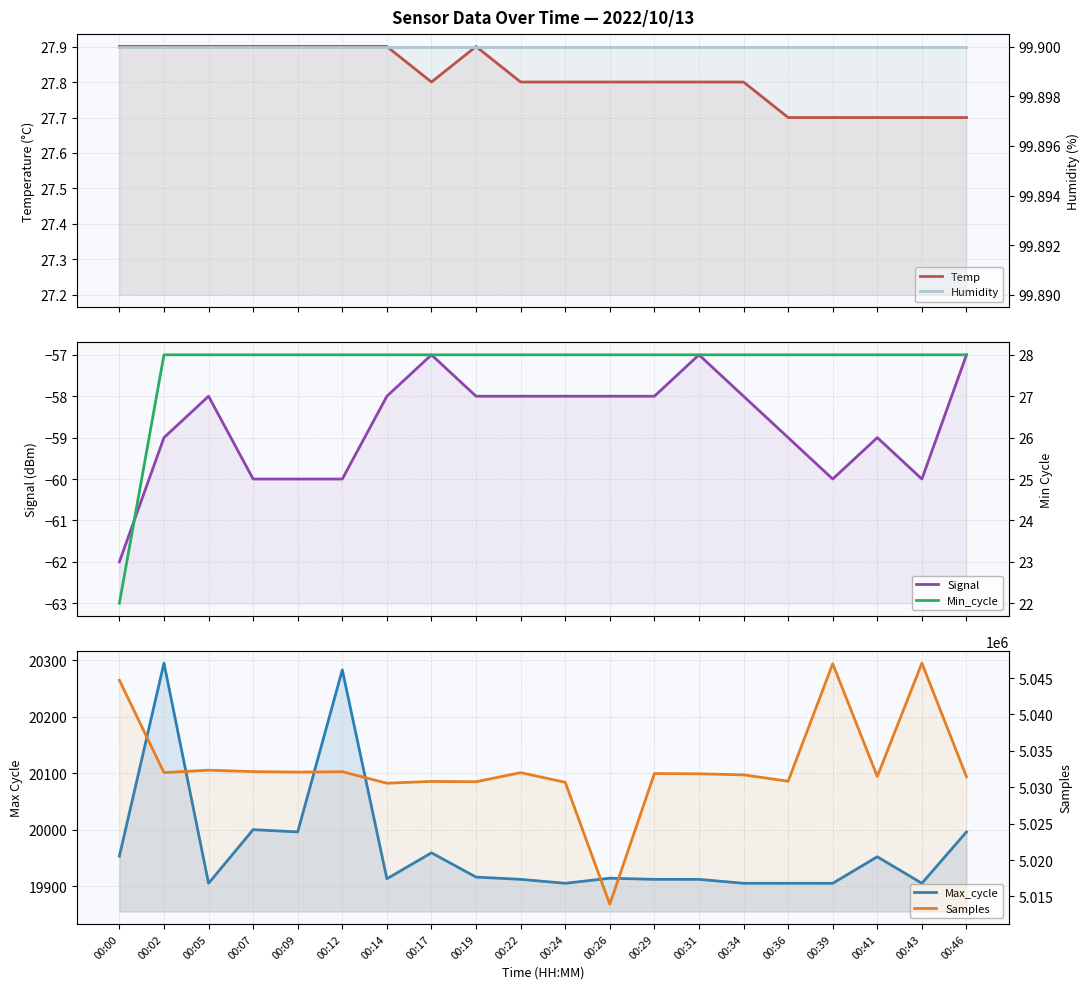

Reading right to left, list all the values displayed in this chart.

Temp: 27.7	27.7	27.7	27.7	27.7	27.8	27.8	27.8	27.8	27.8	27.8	27.9	27.8	27.9	27.9	27.9	27.9	27.9	27.9	27.9
Signal: -57.0	-60.0	-59.0	-60.0	-59.0	-58.0	-57.0	-58.0	-58.0	-58.0	-58.0	-58.0	-57.0	-58.0	-60.0	-60.0	-60.0	-58.0	-59.0	-62.0
Max_cycle: 19996.0	19905.0	19952.0	19905.0	19905.0	19905.0	19912.0	19912.0	19914.0	19905.0	19912.0	19916.0	19959.0	19913.0	20283.0	19996.0	20000.0	19905.0	20295.0	19953.0
Humidity: 99.9	99.9	99.9	99.9	99.9	99.9	99.9	99.9	99.9	99.9	99.9	99.9	99.9	99.9	99.9	99.9	99.9	99.9	99.9	99.9
Min_cycle: 28.0	28.0	28.0	28.0	28.0	28.0	28.0	28.0	28.0	28.0	28.0	28.0	28.0	28.0	28.0	28.0	28.0	28.0	28.0	22.0
Samples: 5031447.0	5047049.0	5031476.0	5046958.0	5030824.0	5031701.0	5031847.0	5031874.0	5013931.0	5030680.0	5032003.0	5030755.0	5030797.0	5030556.0	5032134.0	5032082.0	5032147.0	5032342.0	5032009.0	5044698.0